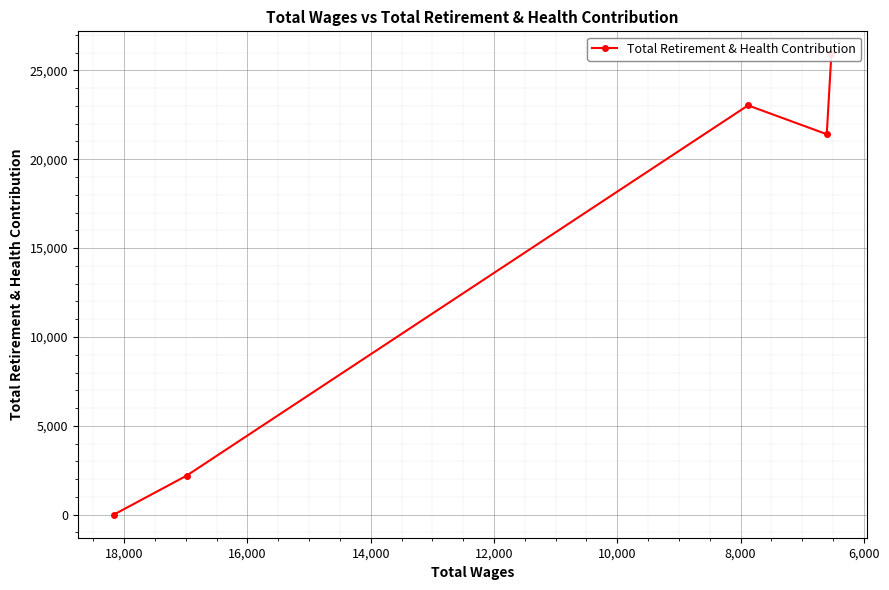

What is the difference between the maximum and minimum values?

25903